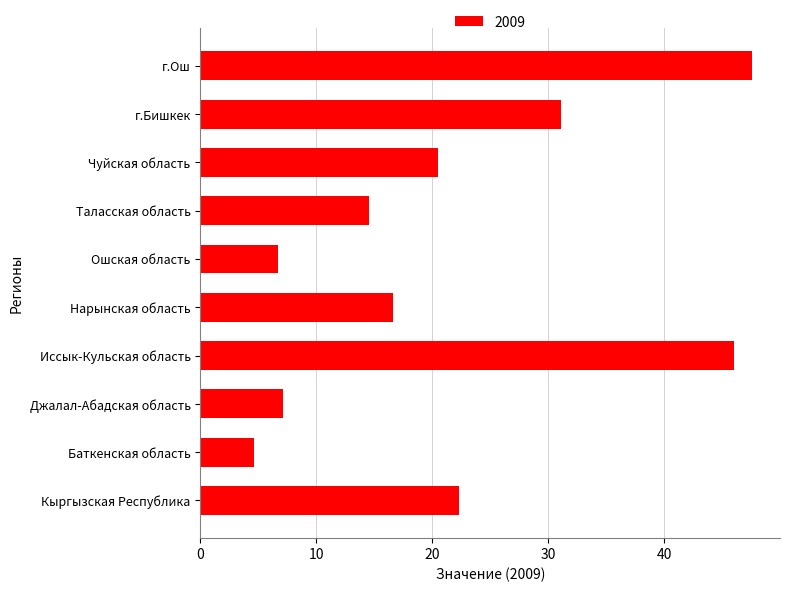

Are the bars grouped side by side (vs. stacked)?

No